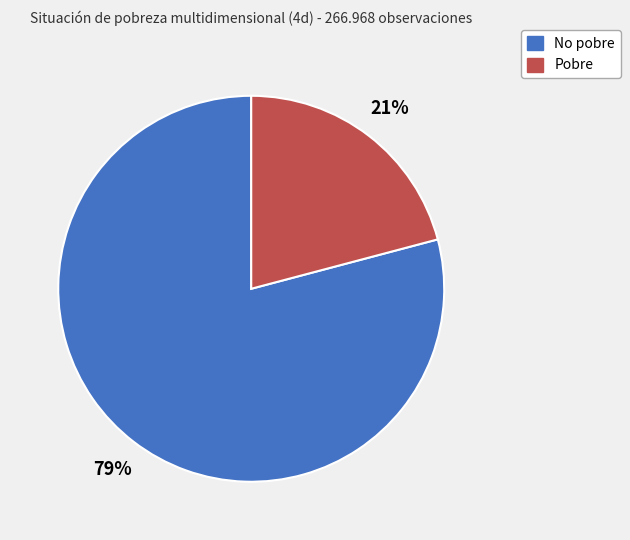

Which category has the smallest portion of the pie?

Pobre